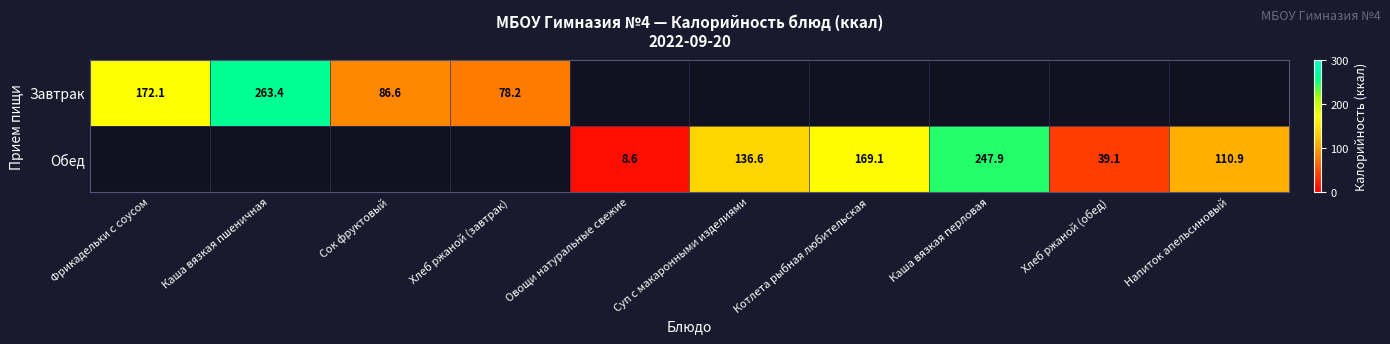

At which category does the chart reach its peak across all series?

Каша вязкая пшеничная